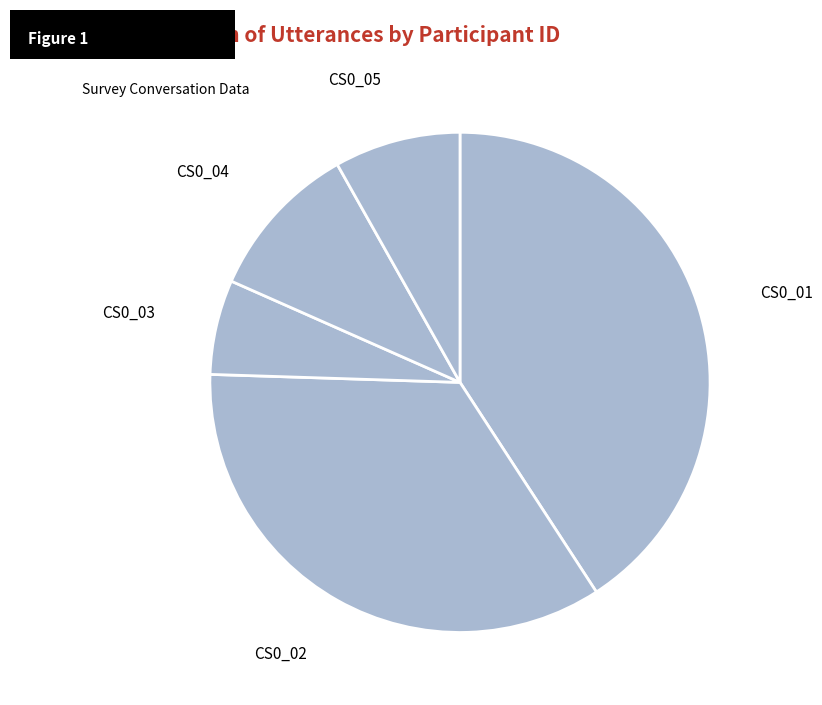

Combined, do CS0_01 and CS0_04 account for over 50%?

Yes